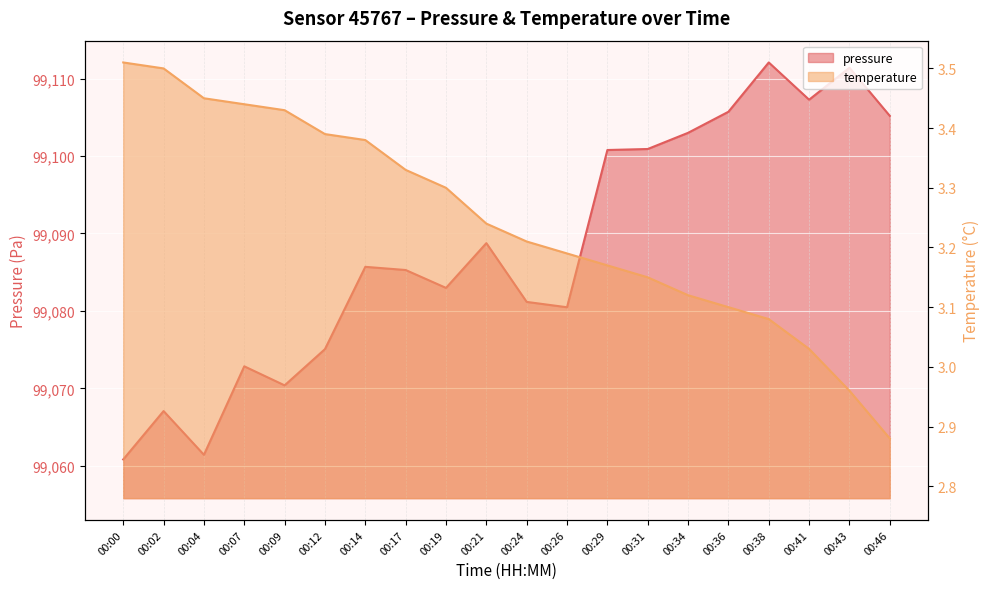

True or false: pressure and temperature cross at least once.

False